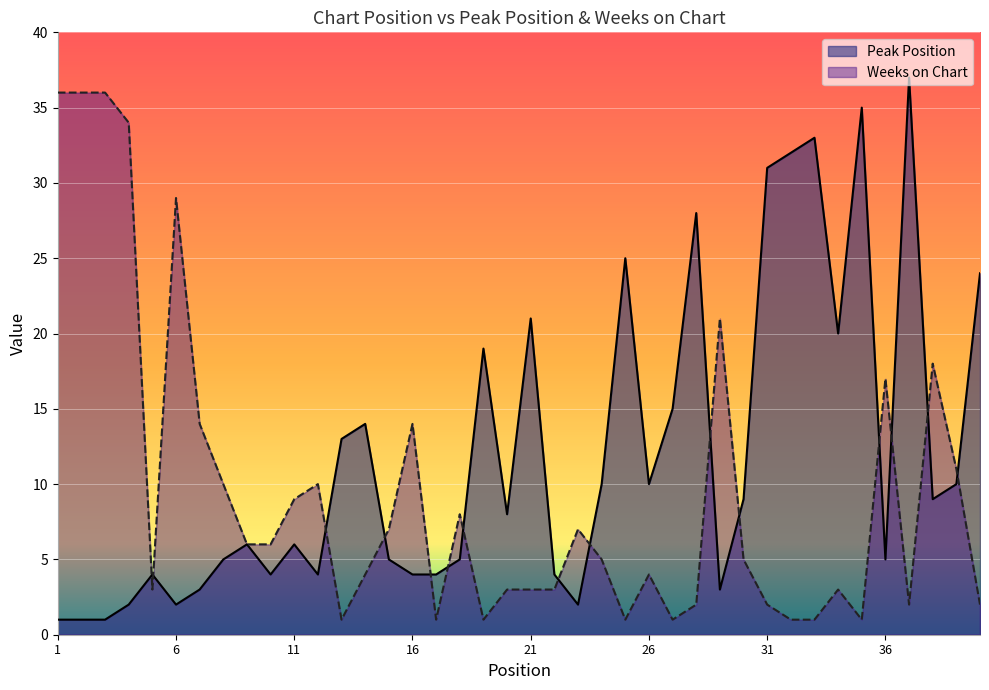

How many categories are shown in the chart?

40